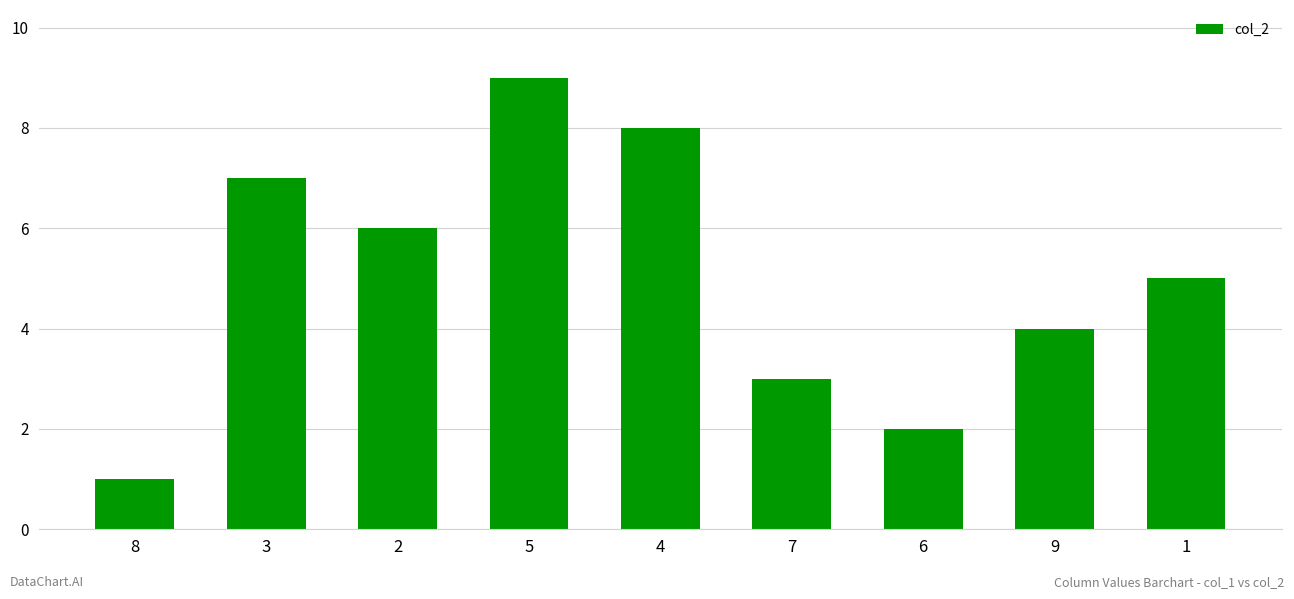

List the labels in order of value, largest first.

5, 4, 3, 2, 1, 9, 7, 6, 8